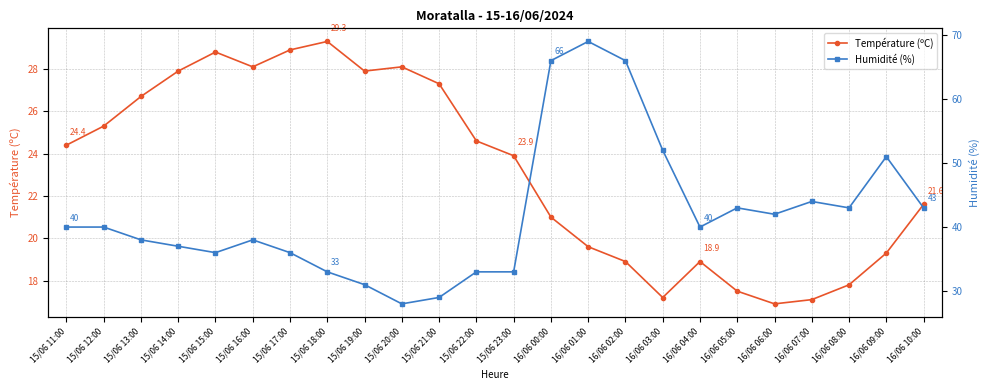

At how many categories does at least one series exceed 47?

5